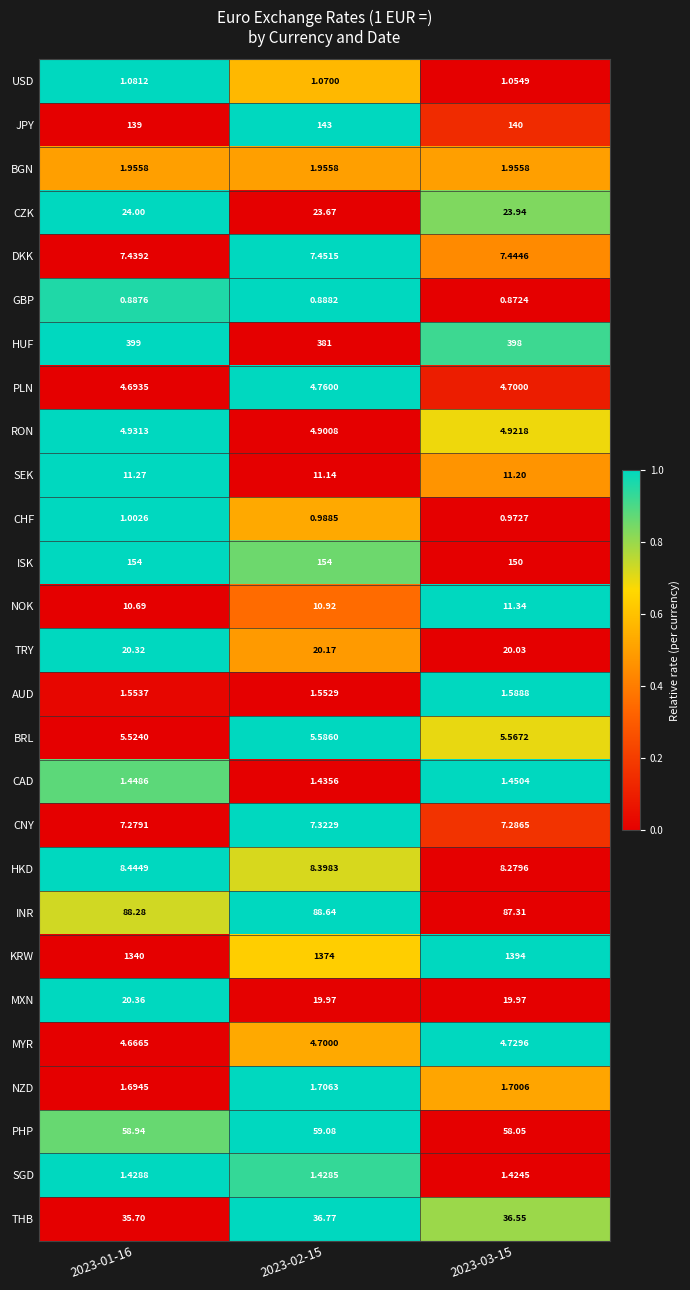

Which series has the largest total across all categories?

KRW